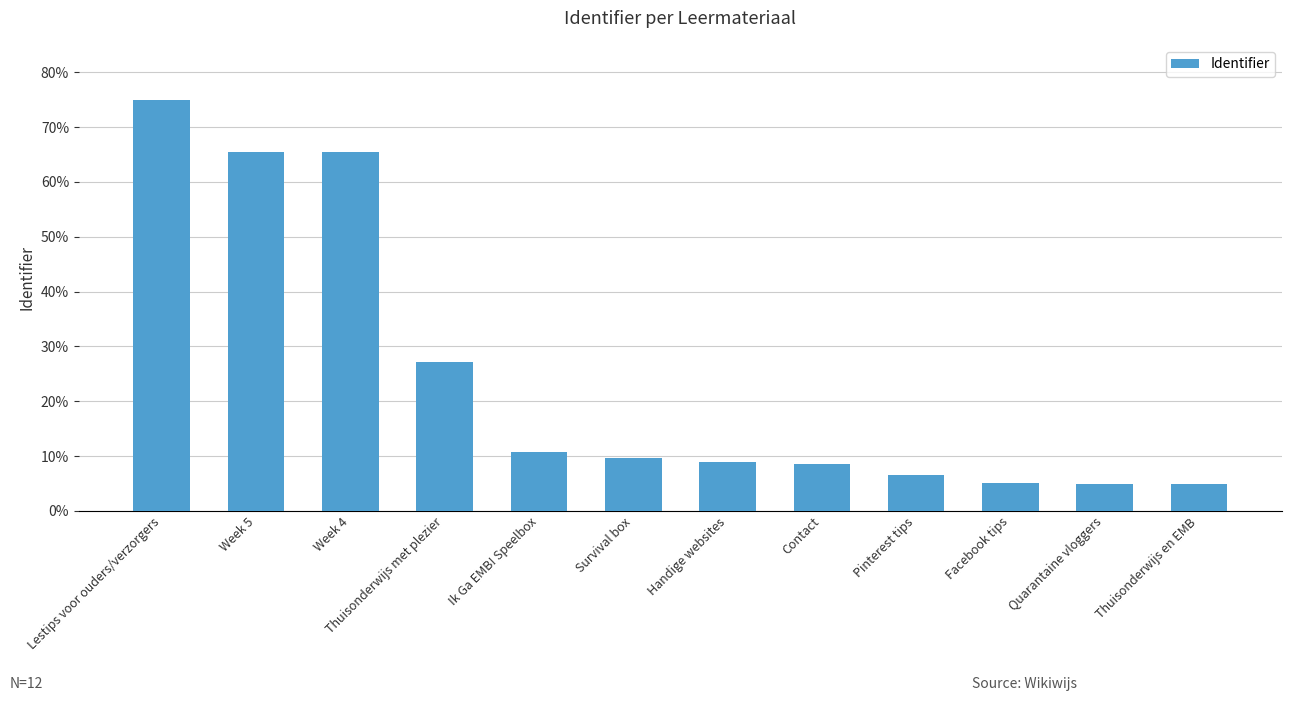

What is the greatest value displayed?

75.0